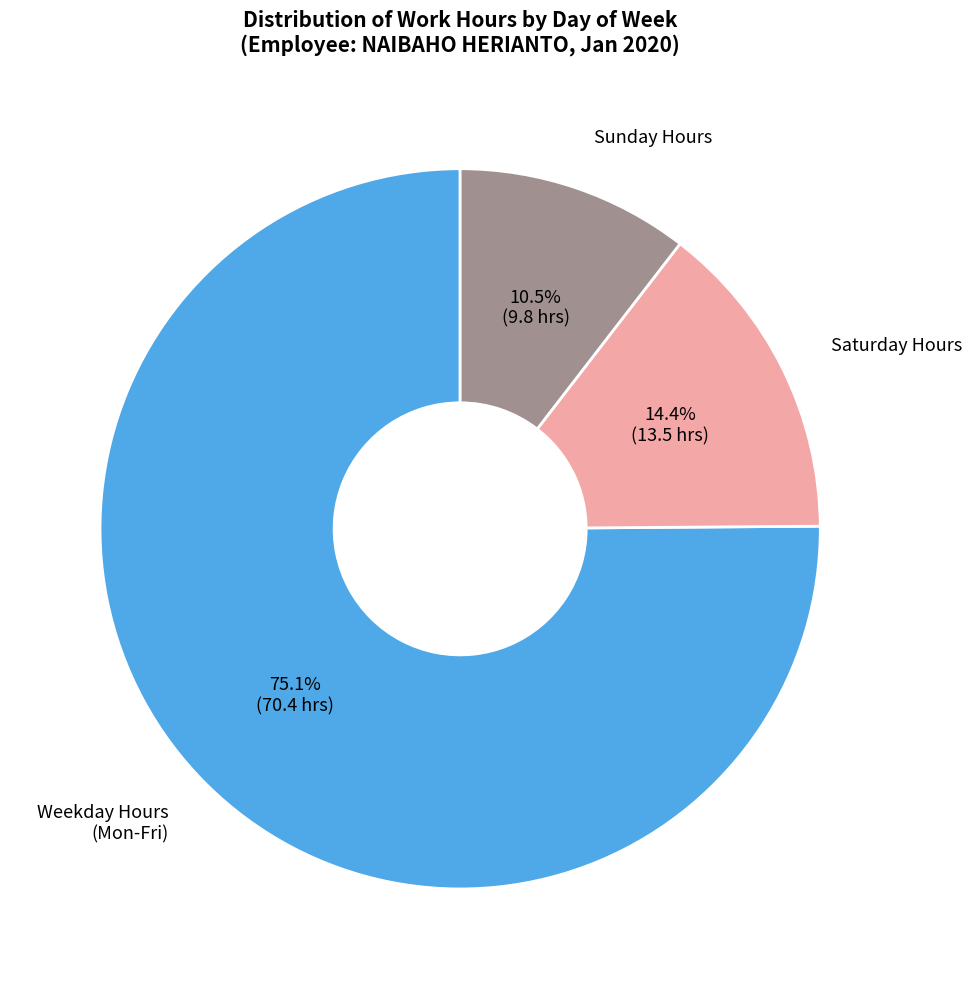

Is there any slice that represents more than half of the pie?

Yes